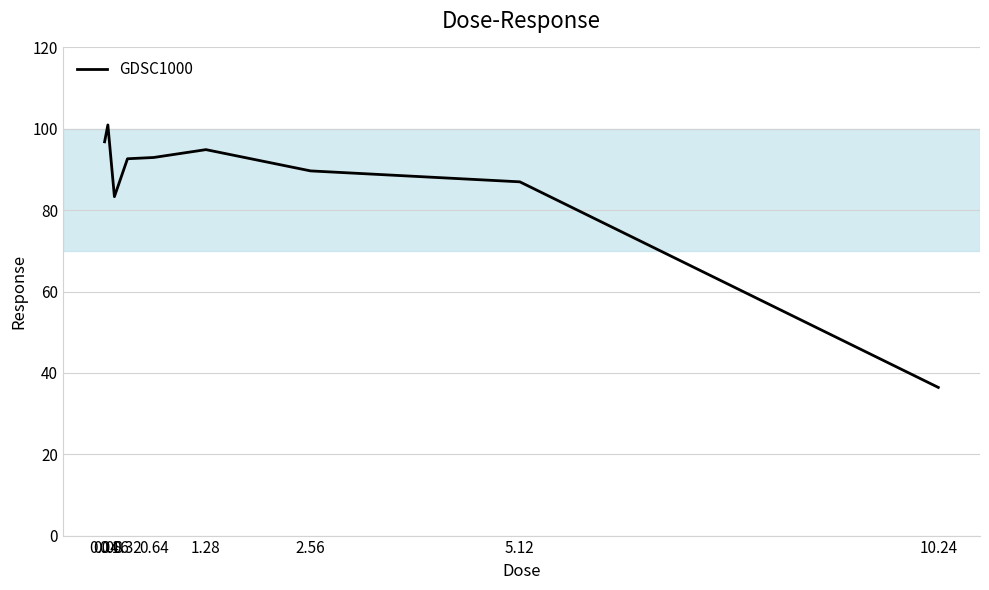

What is the minimum value shown in the chart?

36.4